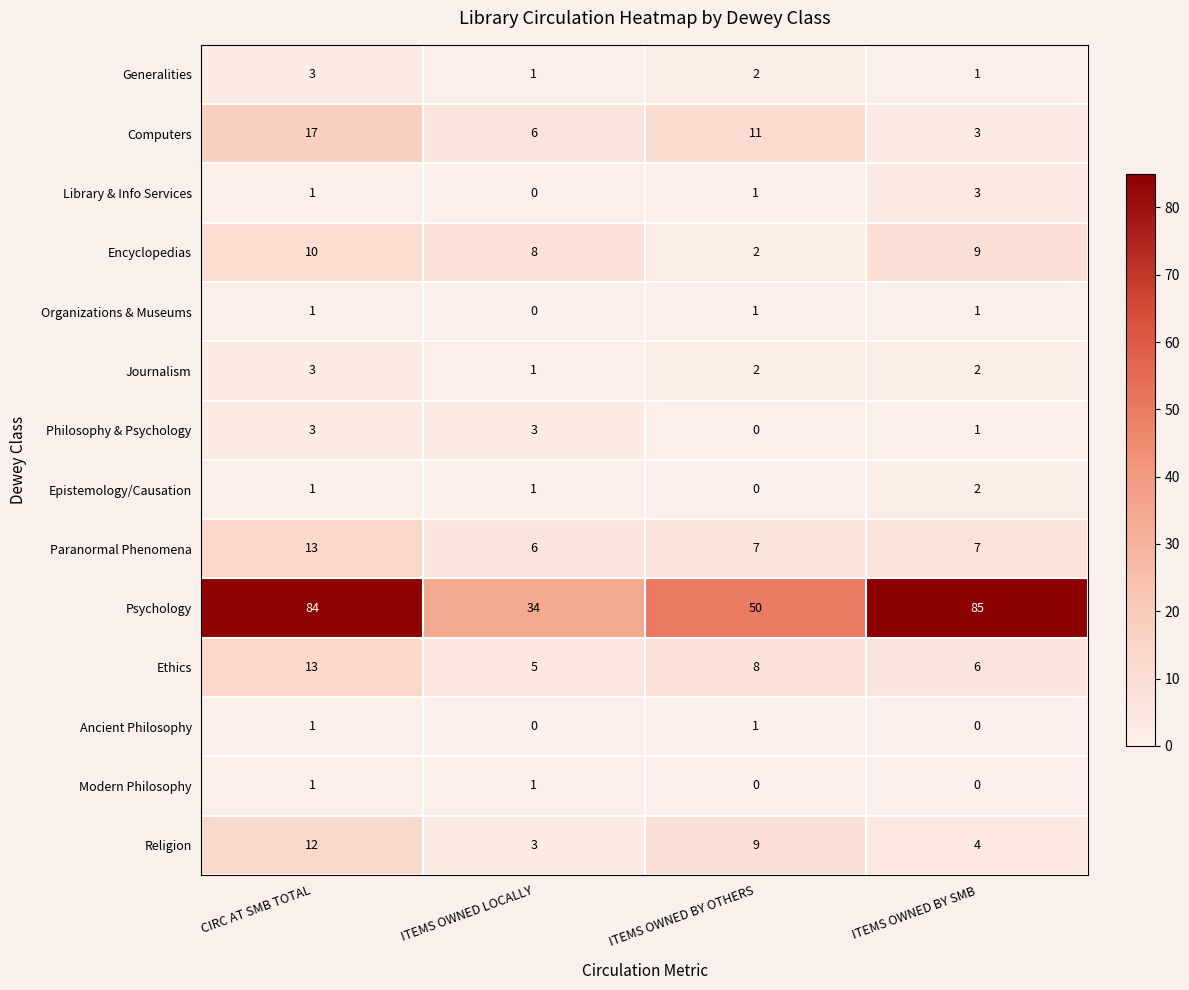

How many Library & Info Services values are between 1 and 3?

3